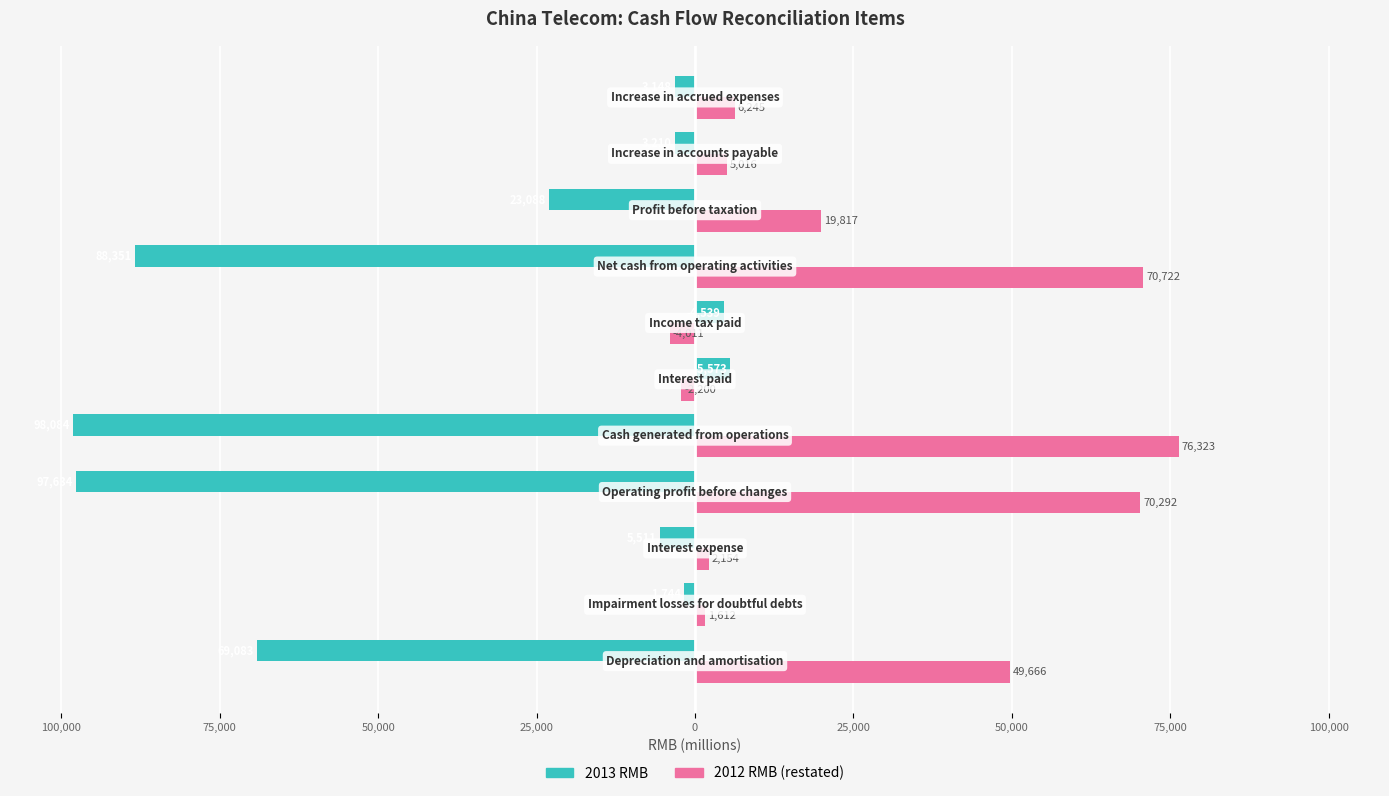

Which series has the largest range (max minus min)?

2013 RMB